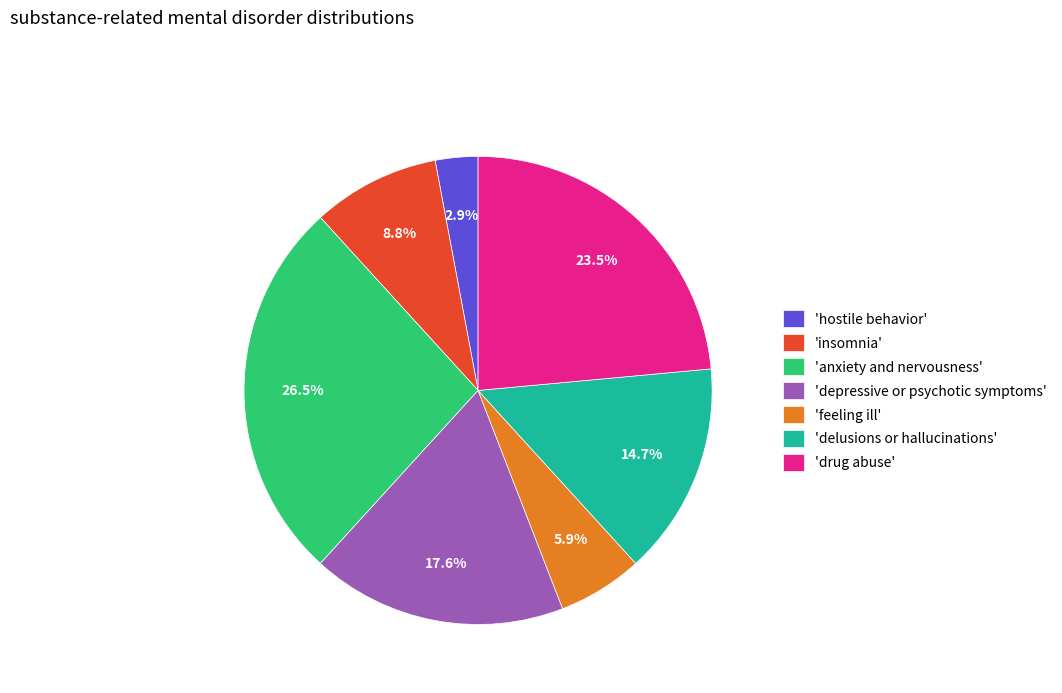

What portion of the pie excludes 'depressive or psychotic symptoms'?

82.4%